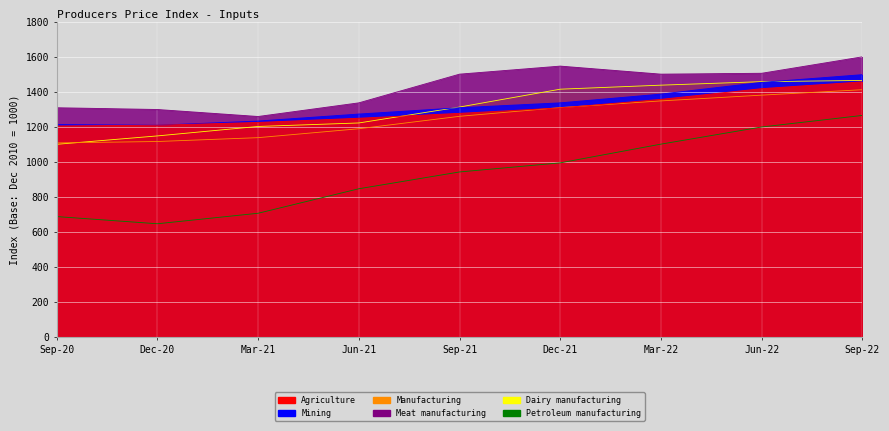

What is the minimum value for Mining?

1210